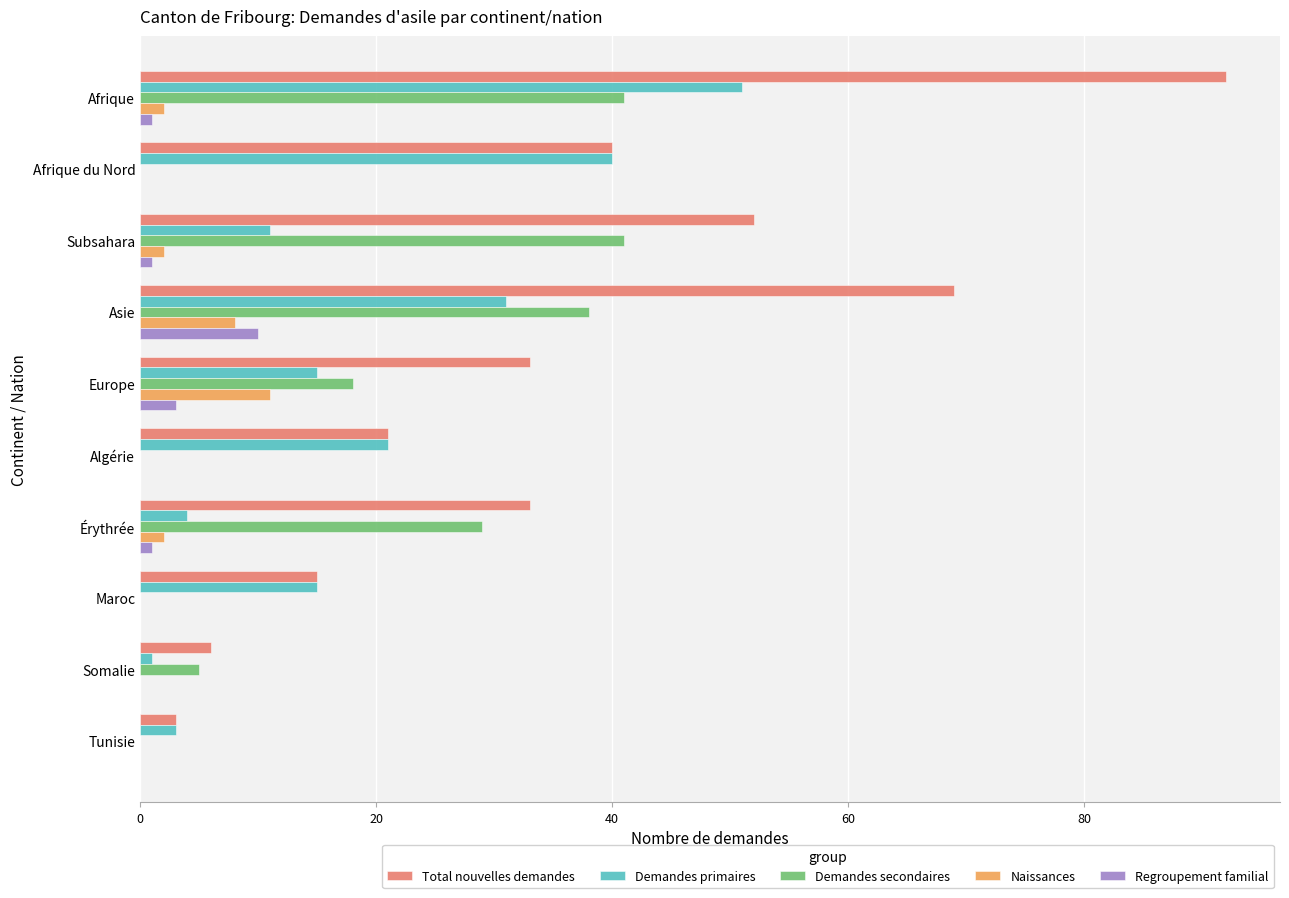

How many distinct data groups are displayed?

5